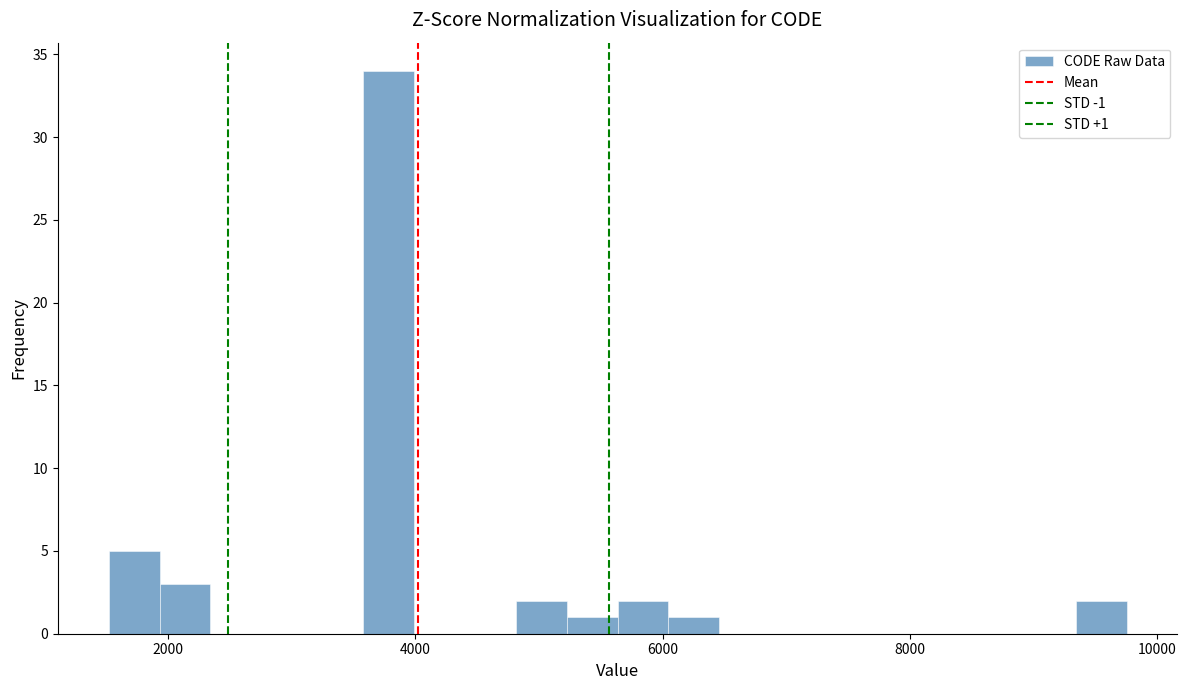

Around what value on the x-axis is the tallest bar? Give the approximate position of its centre, as read against the axis.

3800